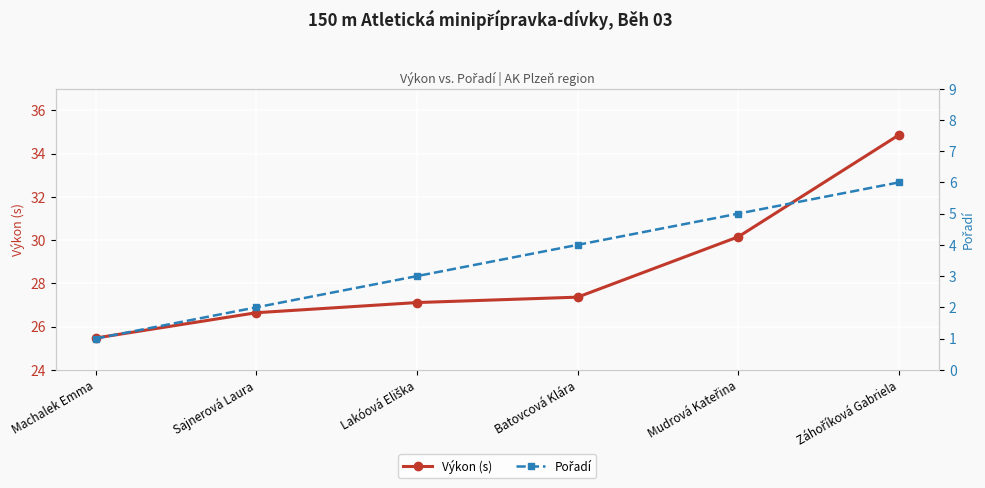

The value of Výkon (s) at Batovcová Klára is 10.2. True or false?

False